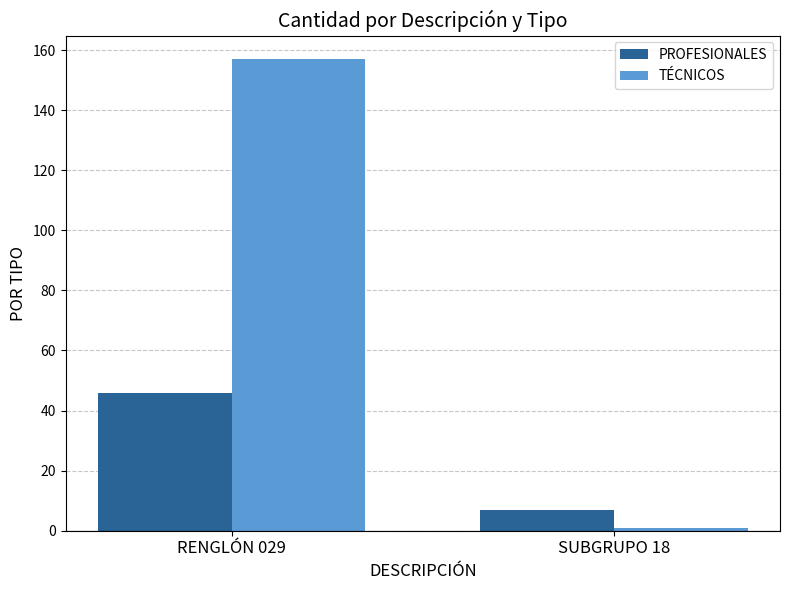

Read the PROFESIONALES value at RENGLÓN 029.

46